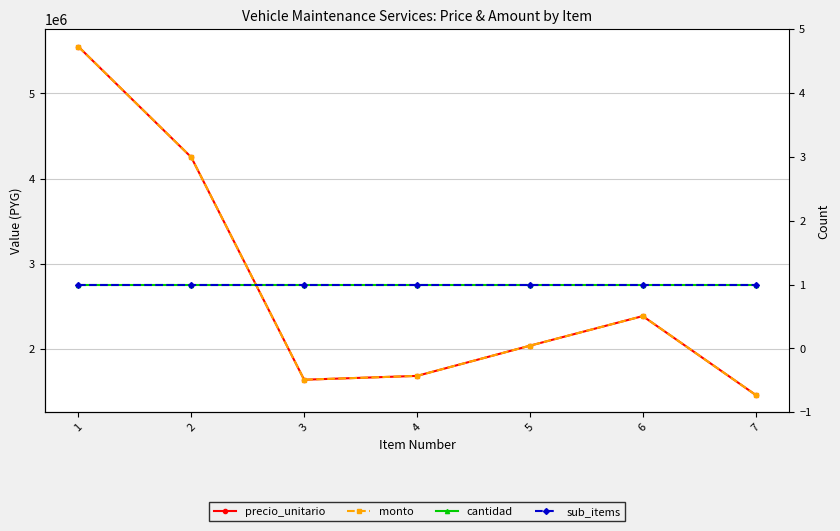

Which label corresponds to the smallest value in the chart?

1